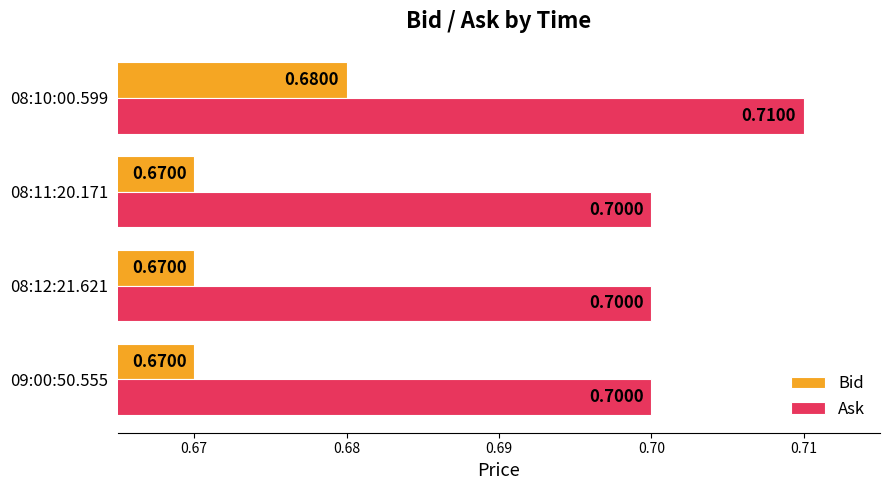

What is the maximum value for Bid?

0.7